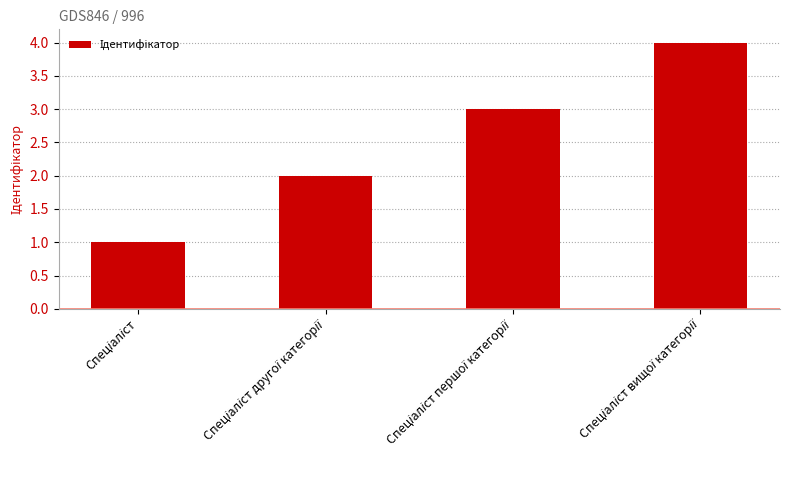

What is the greatest value displayed?

4